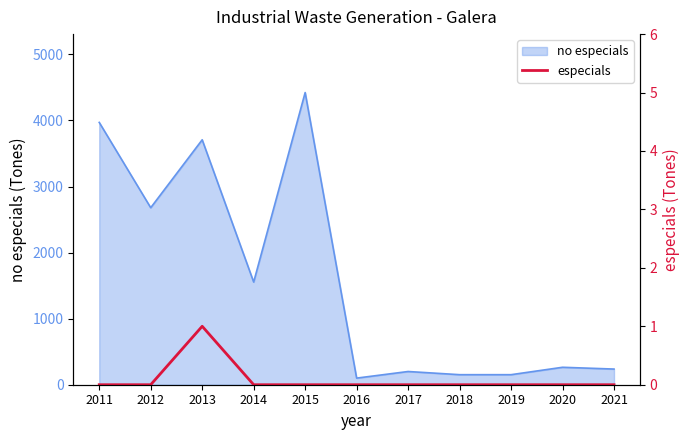

The value of no especials at 2017 is 200. True or false?

True